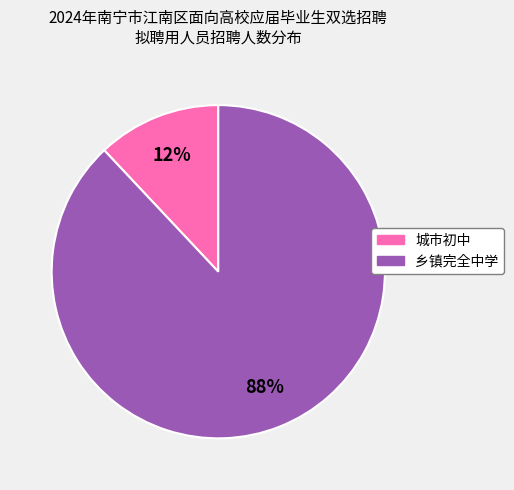

Does any single category account for the majority?

Yes